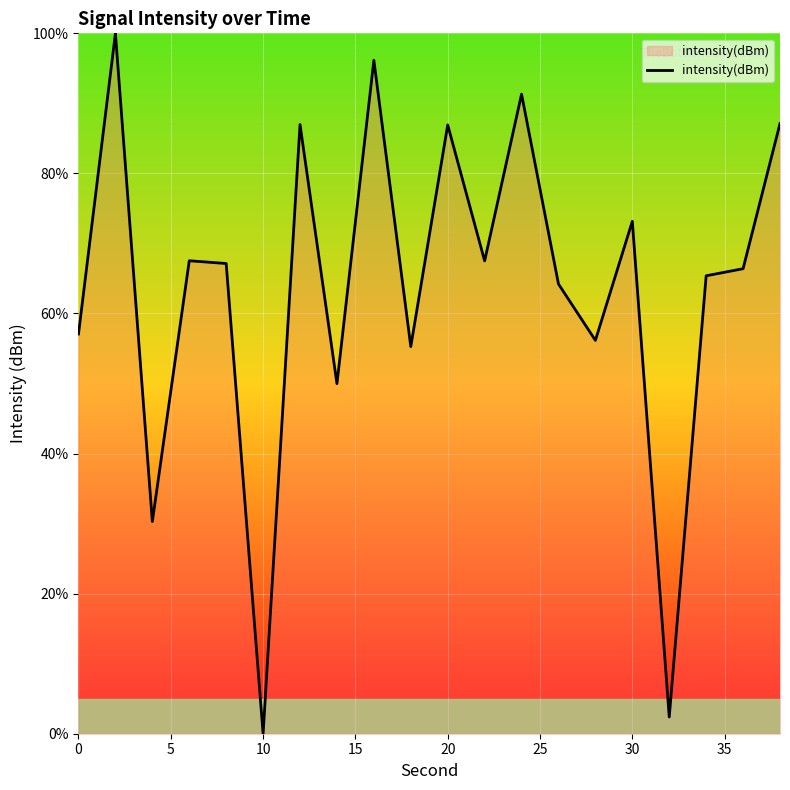

What is the greatest value displayed?

100.0